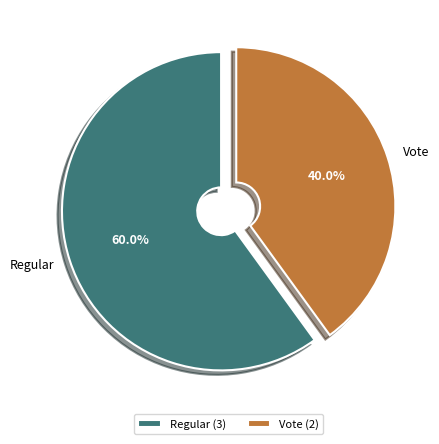

Which category has the biggest portion of the pie?

Regular